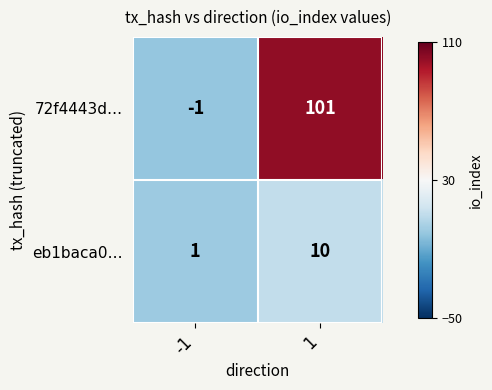

What is the spread (max minus min) of values at 1?

91